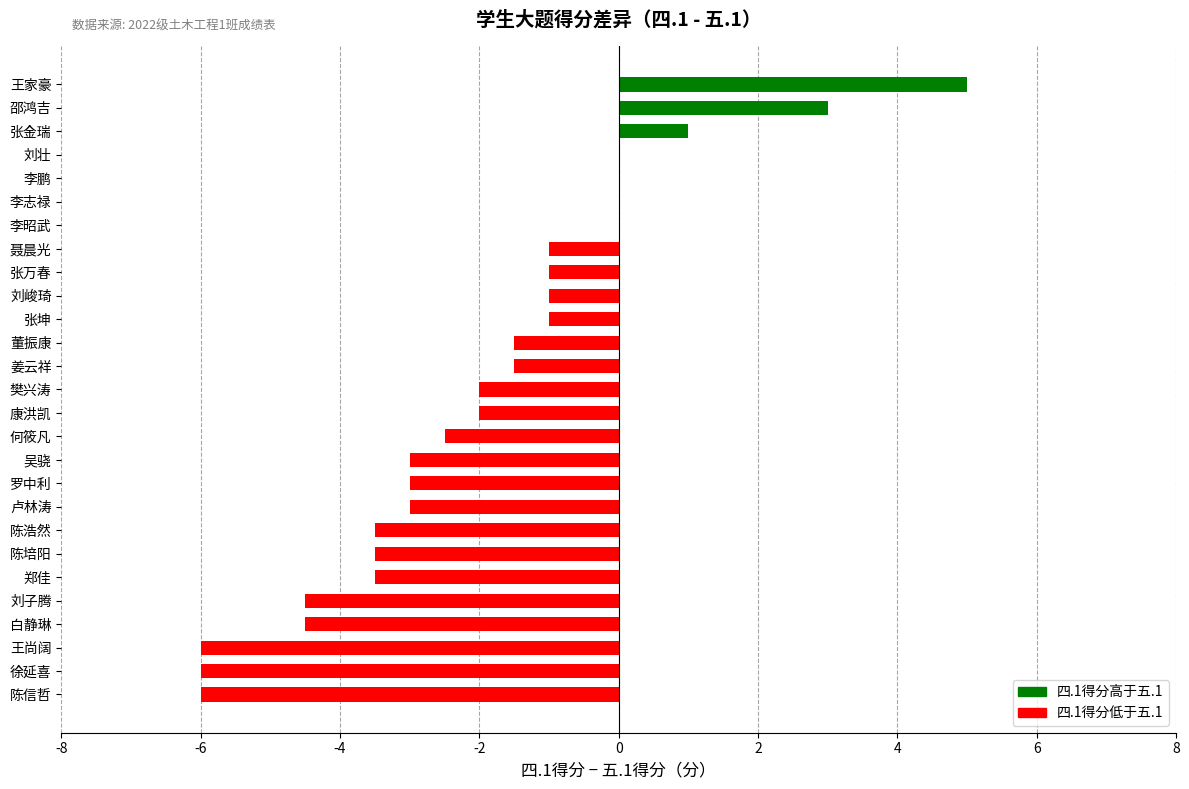

What is the change in value from 张坤 to 邵鸿吉?

+4.0